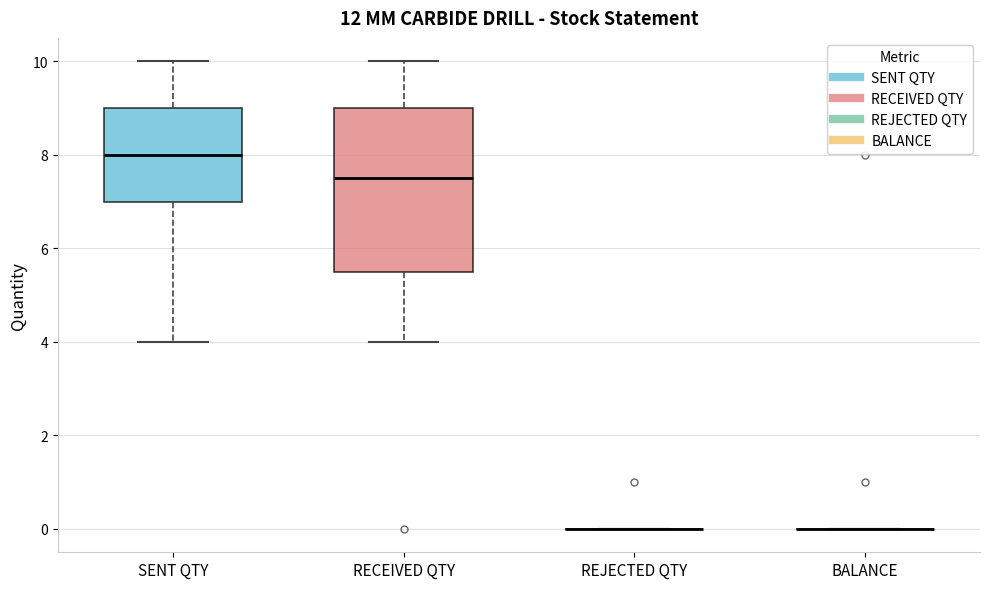

Reading left to right, transcribe this box plot: for each box, give where its median line is, the range the box spans, and where its two whiskers end, as read against the y-axis. The values are not printed on the chart, so give them approximately, as read against the axis.

SENT QTY: median 8.0, box 7.0 to 9.0, whiskers 4.0 to 10.0
RECEIVED QTY: median 7.6, box 5.6 to 9.0, whiskers 4.0 to 10.0
REJECTED QTY: box collapsed to a line at 0.0, whiskers 0.0 to 0.0
BALANCE: box collapsed to a line at 0.0, whiskers 0.0 to 0.0